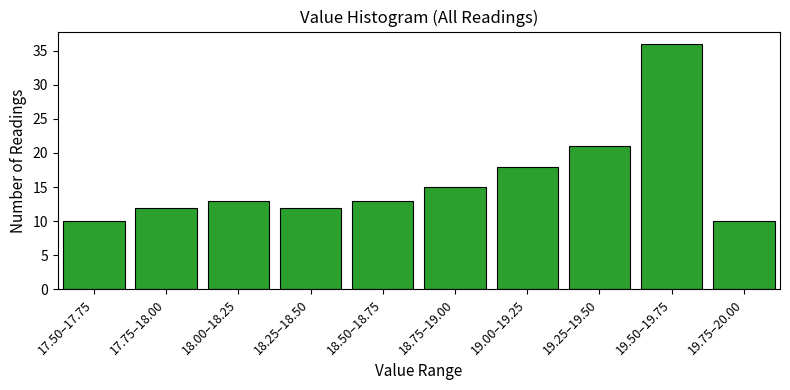

Reading left to right, what are all the values shown in this chart?

10	12	13	12	13	15	18	21	36	10